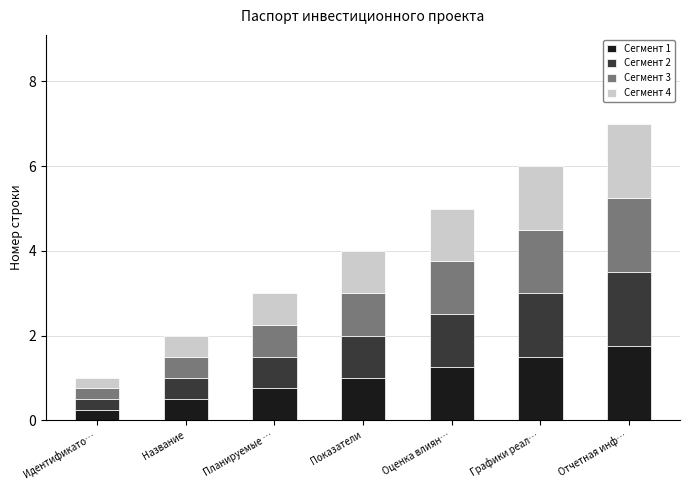

How many series are shown in this chart?

4